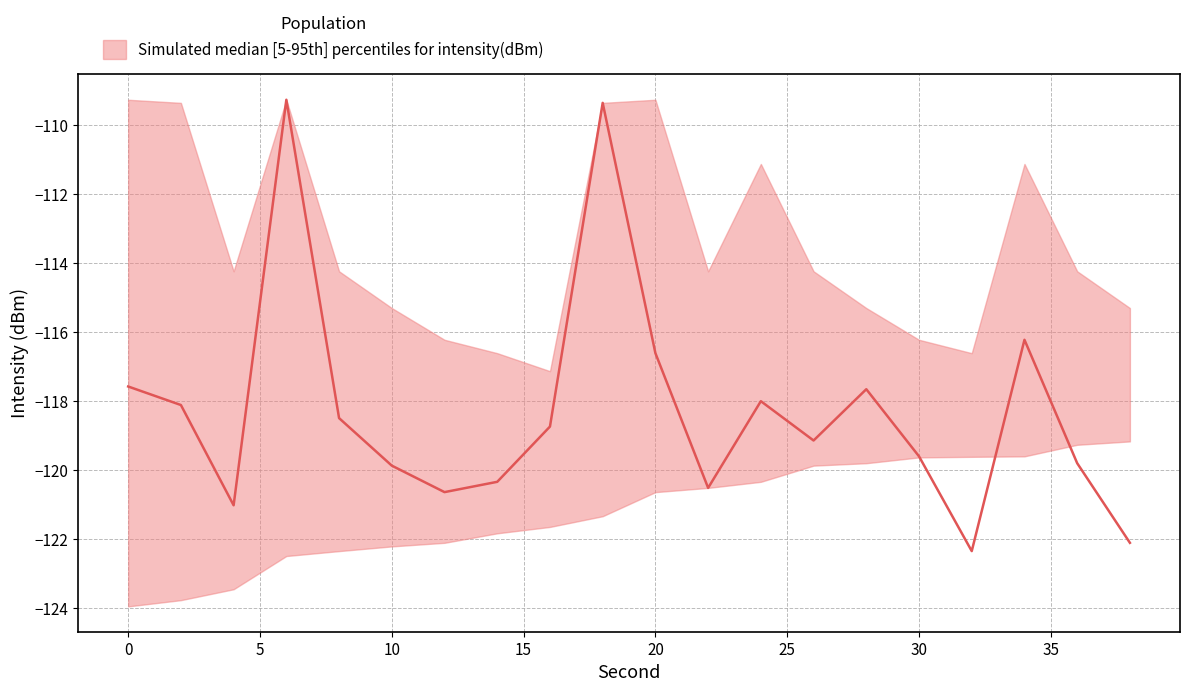

Reading right to left, list all the values displayed in this chart.

median: 38=-122.1	36=-119.8	34=-116.2	32=-122.3	30=-119.6	28=-117.7	26=-119.1	24=-118.0	22=-120.5	20=-116.6	18=-109.3	16=-118.7	14=-120.3	12=-120.6	10=-119.9	8=-118.5	6=-109.3	4=-121.0	2=-118.1	0=-117.6
upper: 38=-115.3	36=-114.2	34=-111.1	32=-116.6	30=-116.2	28=-115.3	26=-114.2	24=-111.1	22=-114.2	20=-109.3	18=-109.3	16=-117.1	14=-116.6	12=-116.2	10=-115.3	8=-114.2	6=-109.3	4=-114.2	2=-109.3	0=-109.3
lower: 38=-119.2	36=-119.3	34=-119.6	32=-119.6	30=-119.6	28=-119.8	26=-119.9	24=-120.3	22=-120.5	20=-120.6	18=-121.3	16=-121.6	14=-121.8	12=-122.1	10=-122.2	8=-122.3	6=-122.5	4=-123.5	2=-123.8	0=-124.0